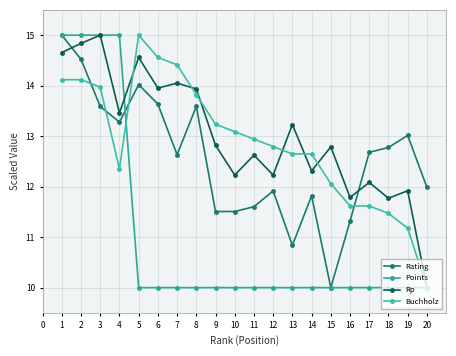

What is the difference between the second highest and minimum values in the Buchholz series?

4.6